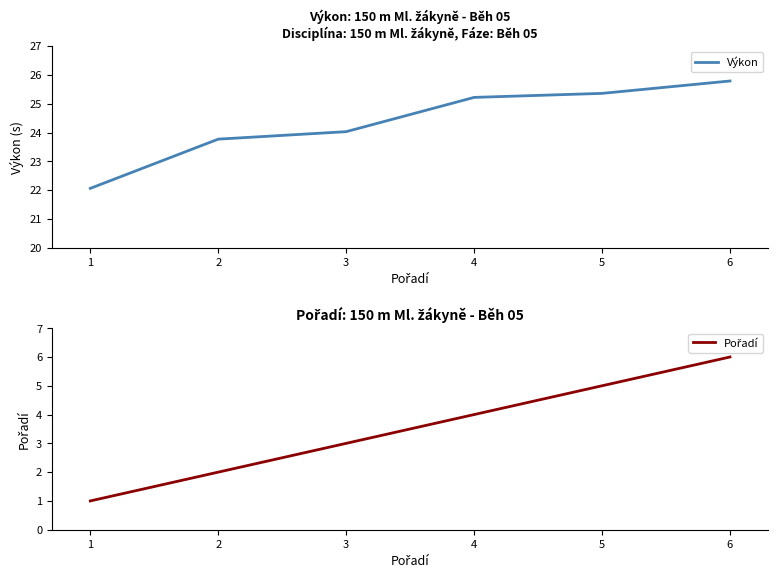

What are all the series names shown in the legend?

Výkon, Pořadí